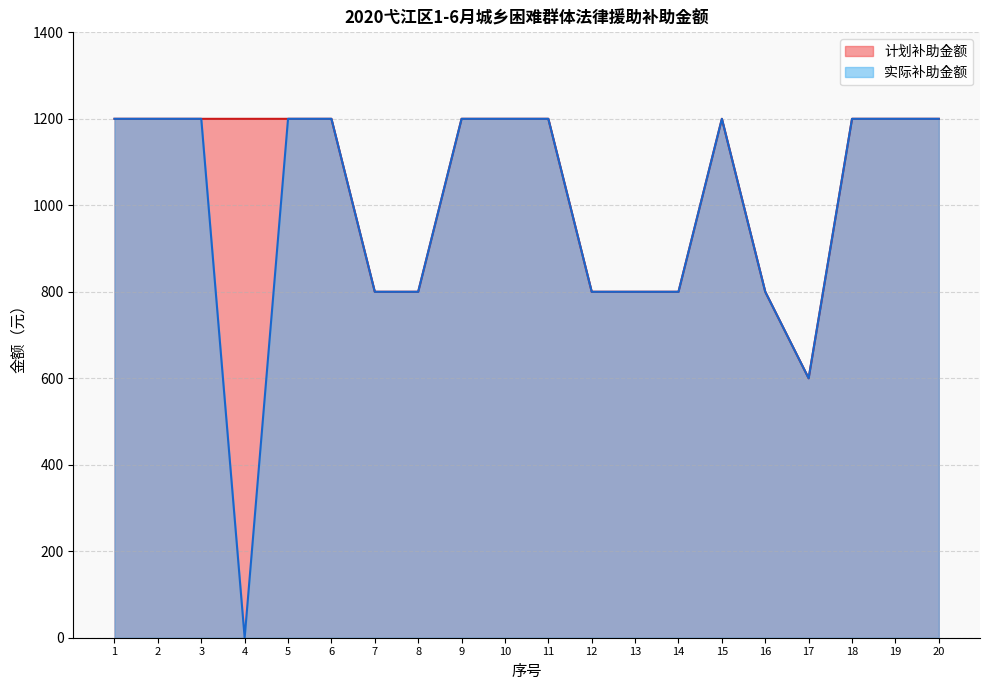

The 实际补助金额 series shows 1170 at 7. True or false?

False